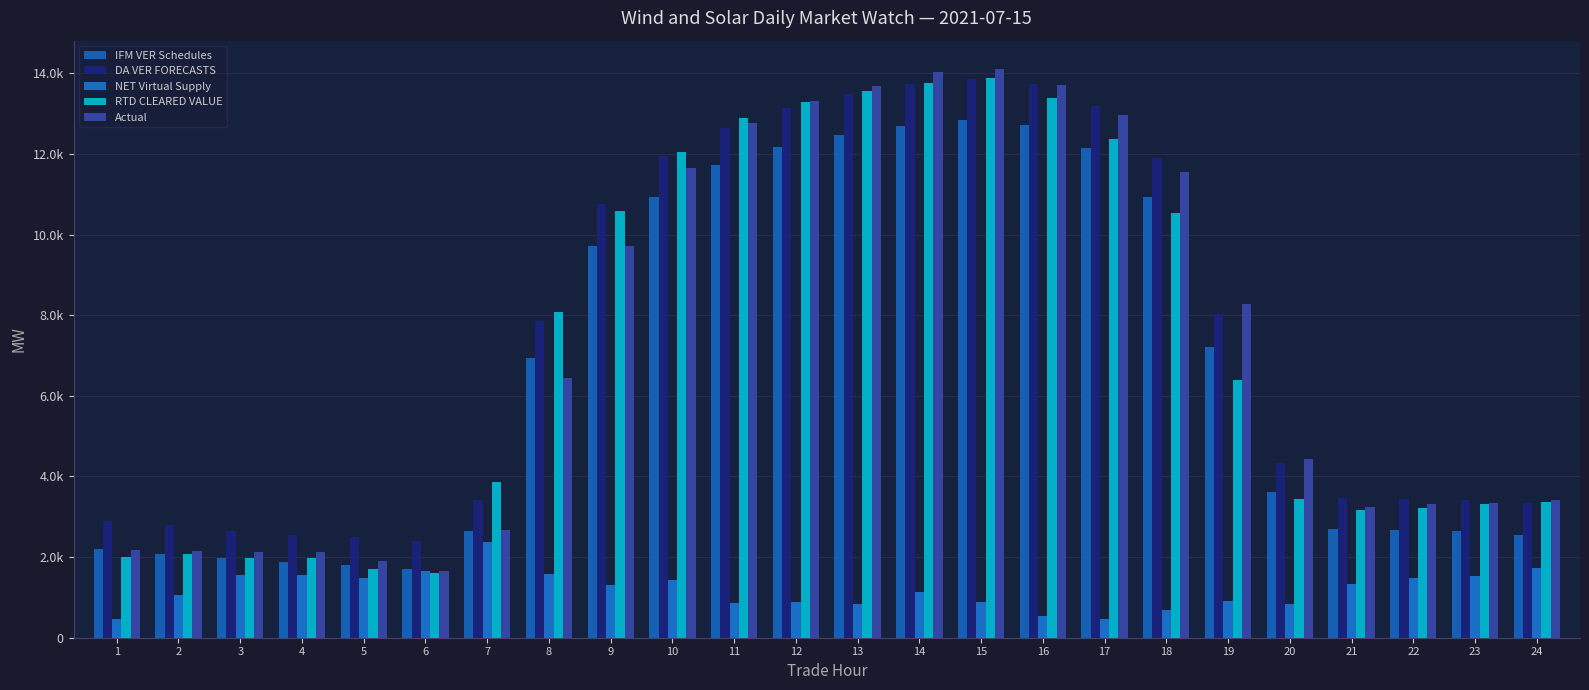

Where does the IFM VER Schedules series first go above 6944?

8